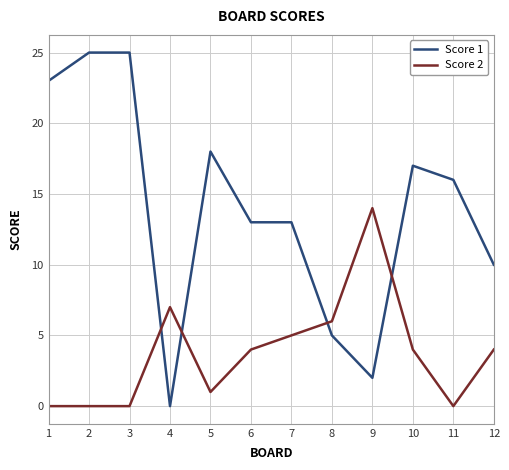

List the series in order of their peak value, highest first.

Score 1, Score 2